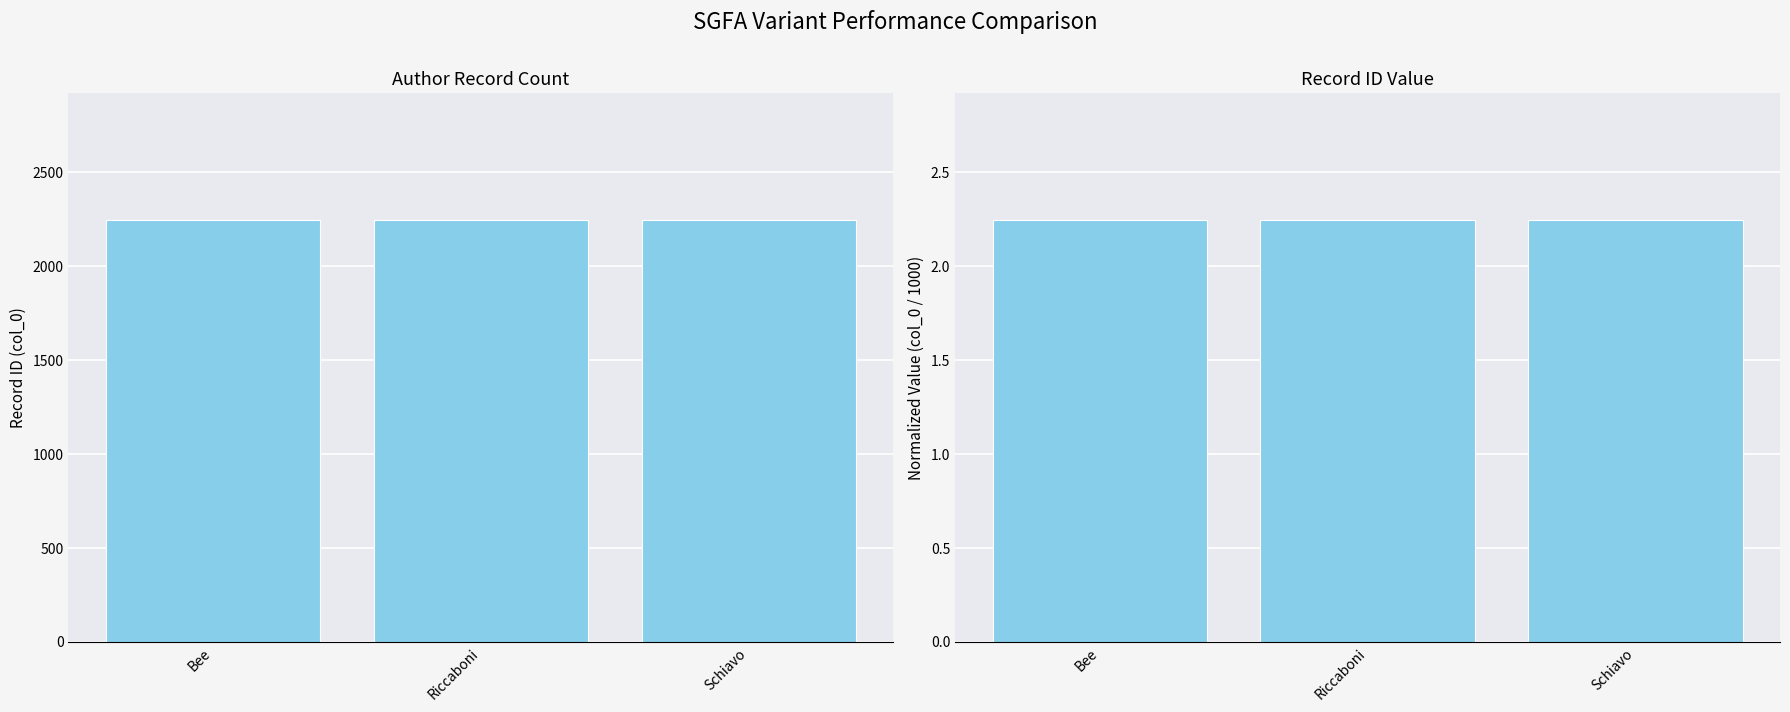

Reading left to right, what are all the values shown in this chart?

col_0: Bee=2247.0	Riccaboni=2247.0	Schiavo=2247.0
col_0 (normalized): Bee=2.2	Riccaboni=2.2	Schiavo=2.2